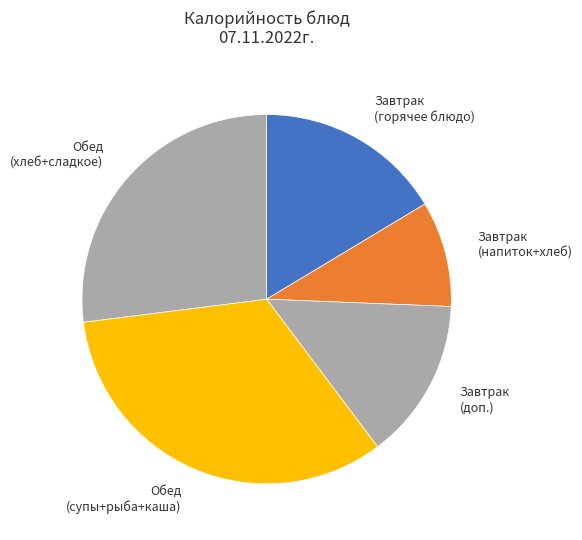

Does any single category account for the majority?

No